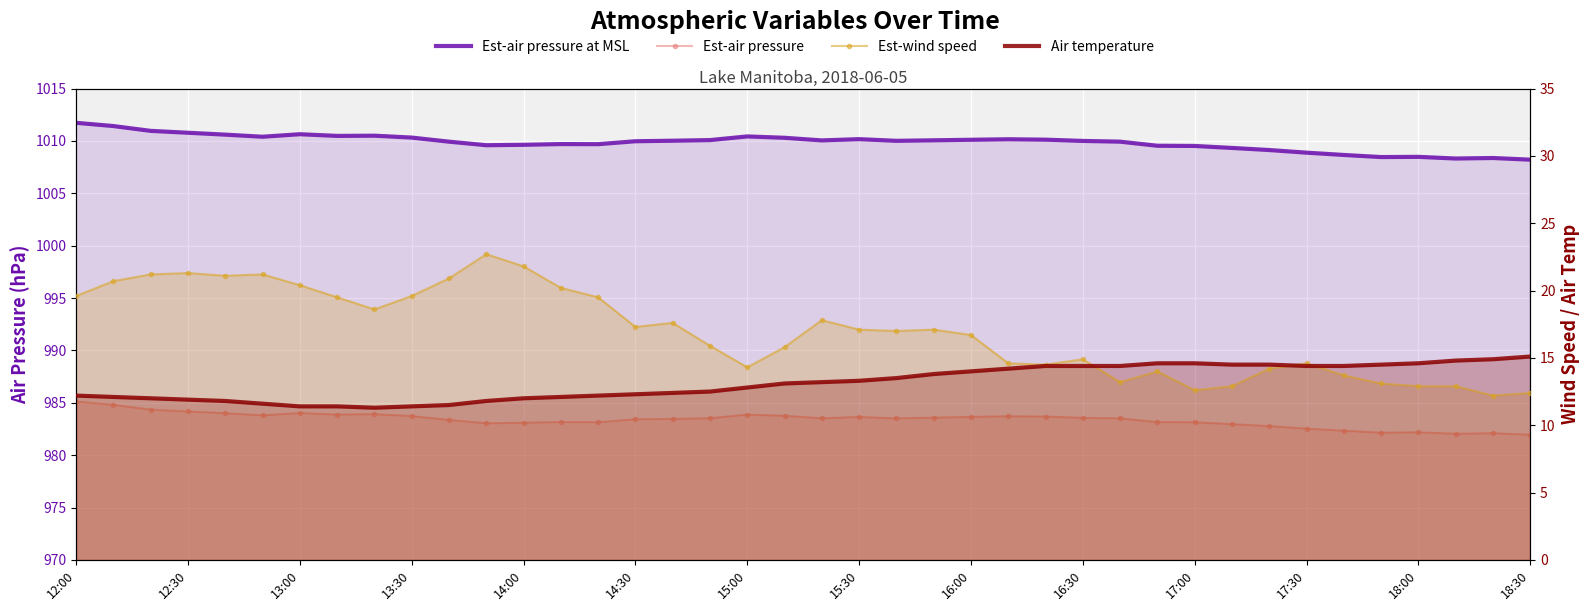

After their last crossing, which series has the higher values: wind_speed or air_temperature?

air_temperature